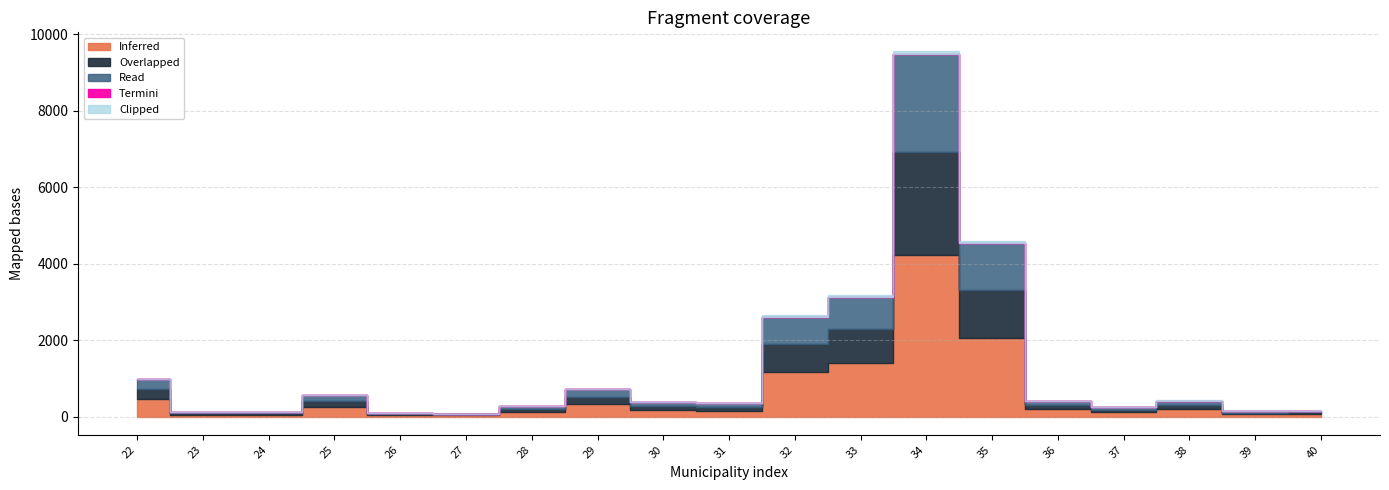

The Read series shows 439 at 33. True or false?

False